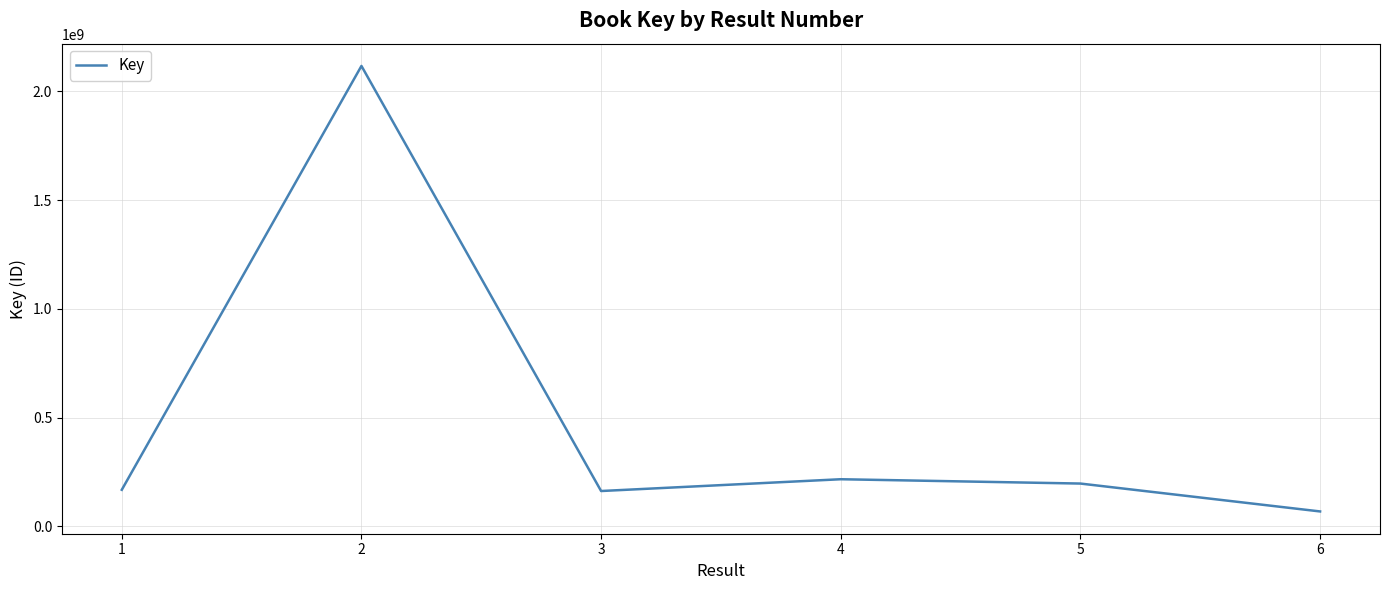

What is the difference between the maximum and second lowest values?

1954914075